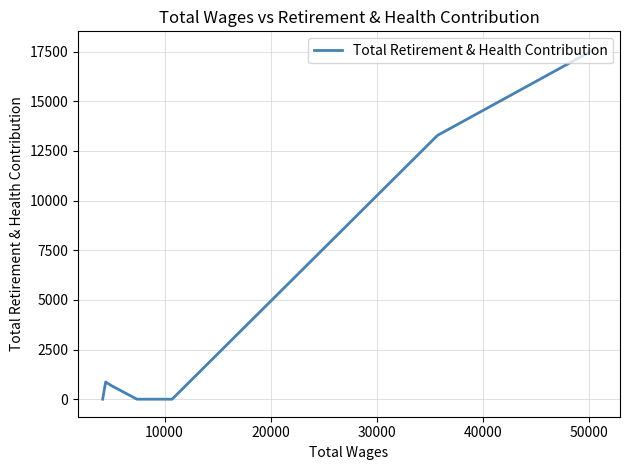

What position from the left is 50000?

6